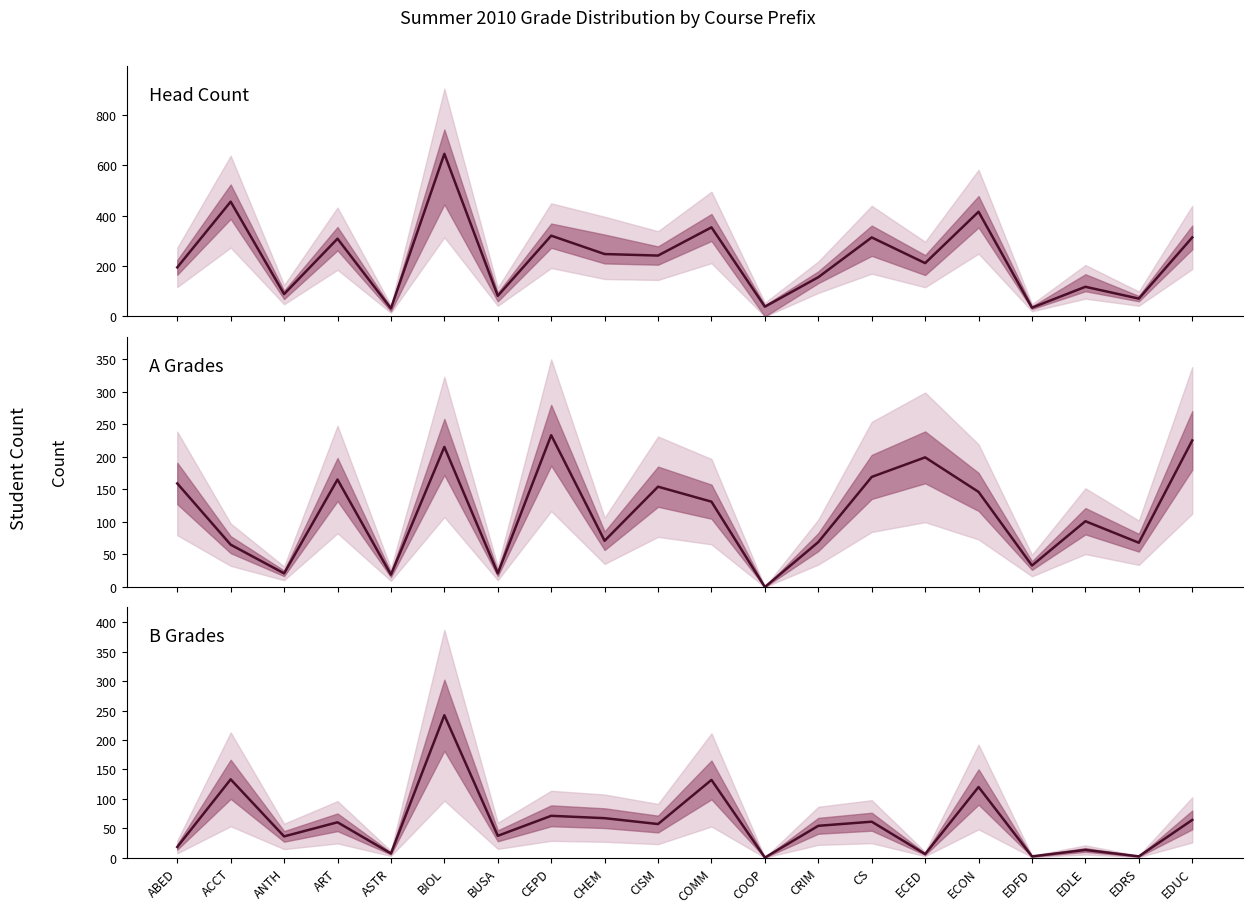

Where is the first local maximum for B grades?

ACCT